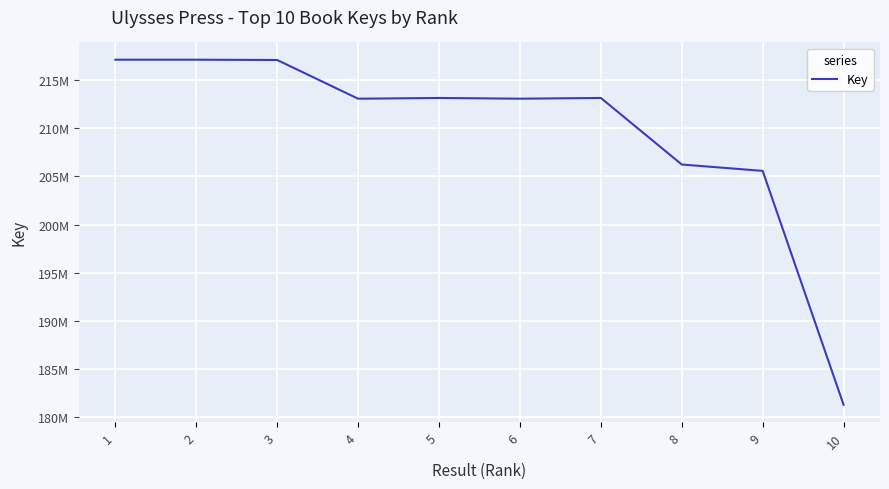

List the labels in order of value, largest first.

1, 2, 3, 7, 5, 6, 4, 8, 9, 10